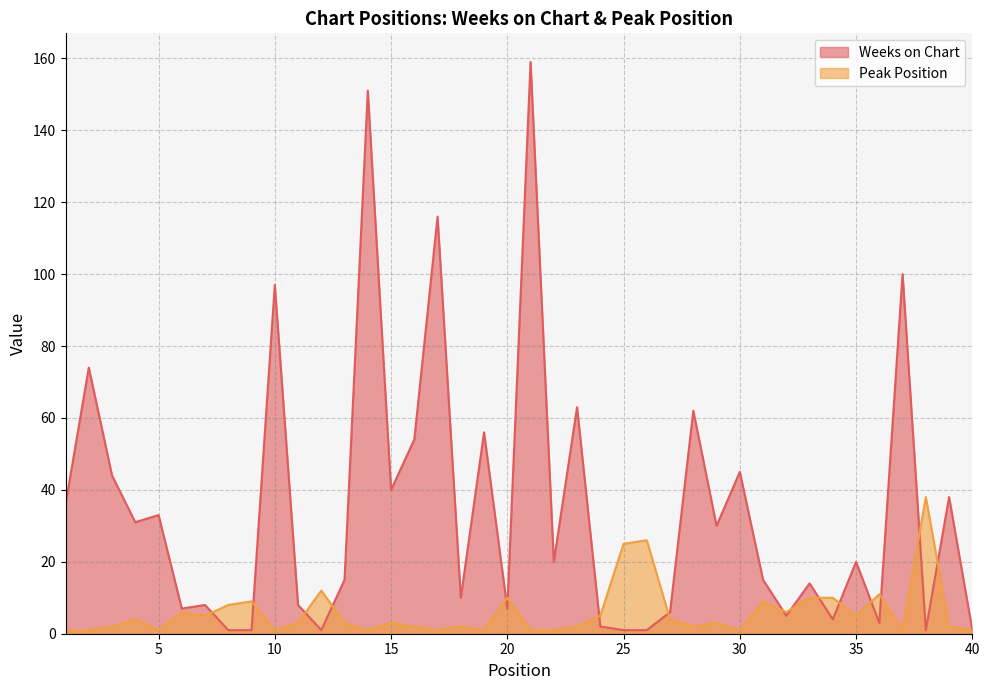

At which label does Peak Position reach its minimum?

1